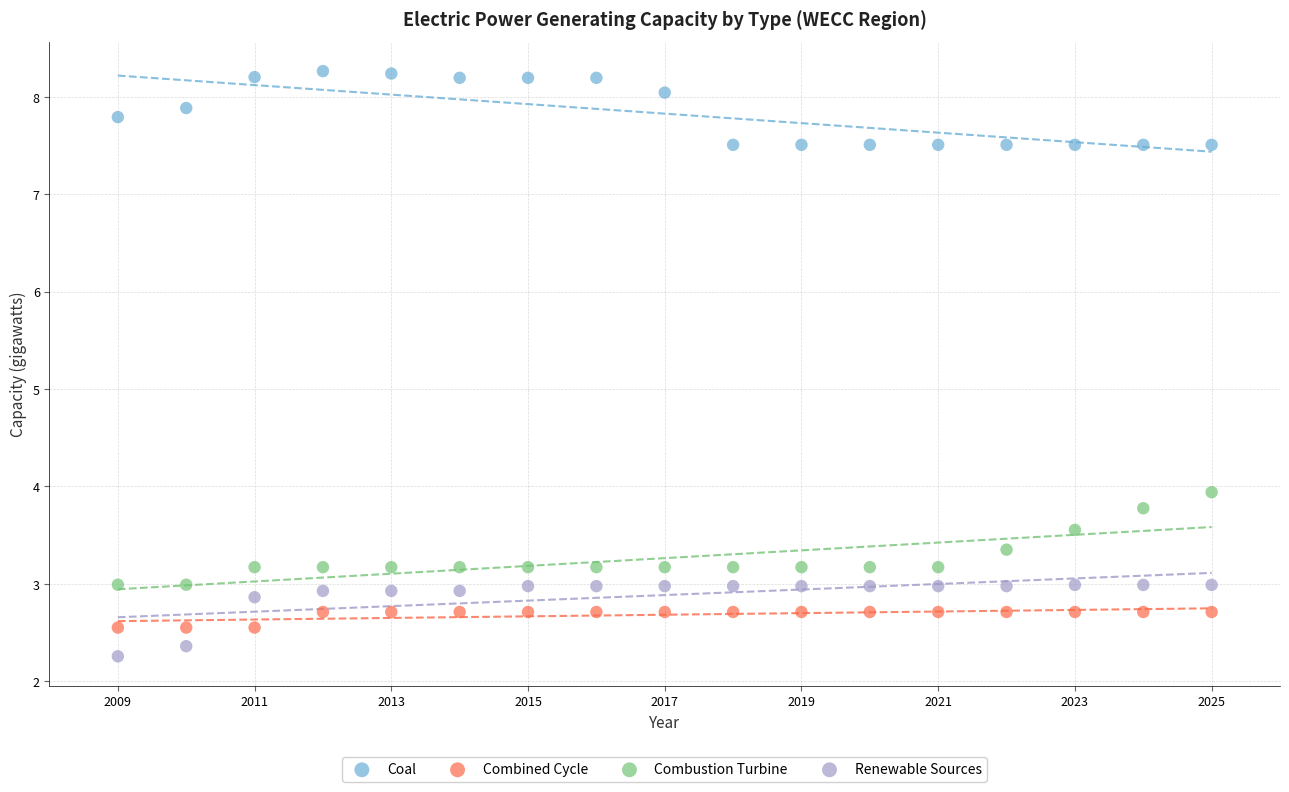

Across all data points, what is the range of Y values (max minus min)?

6.0